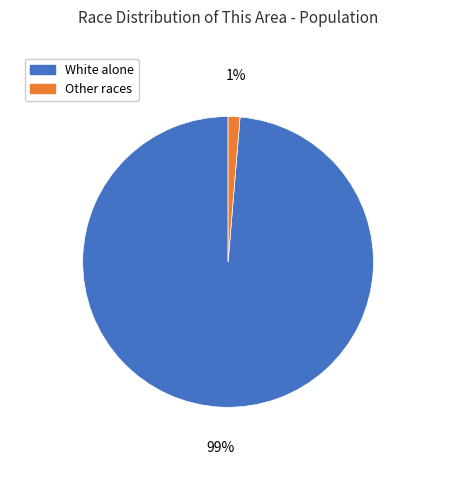

Count the number of slices in the pie.

2